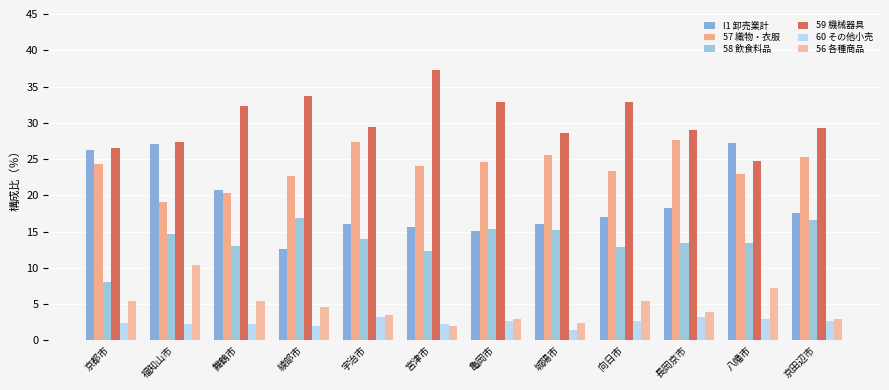

What is the label of the 12th bar from the right?

京都市